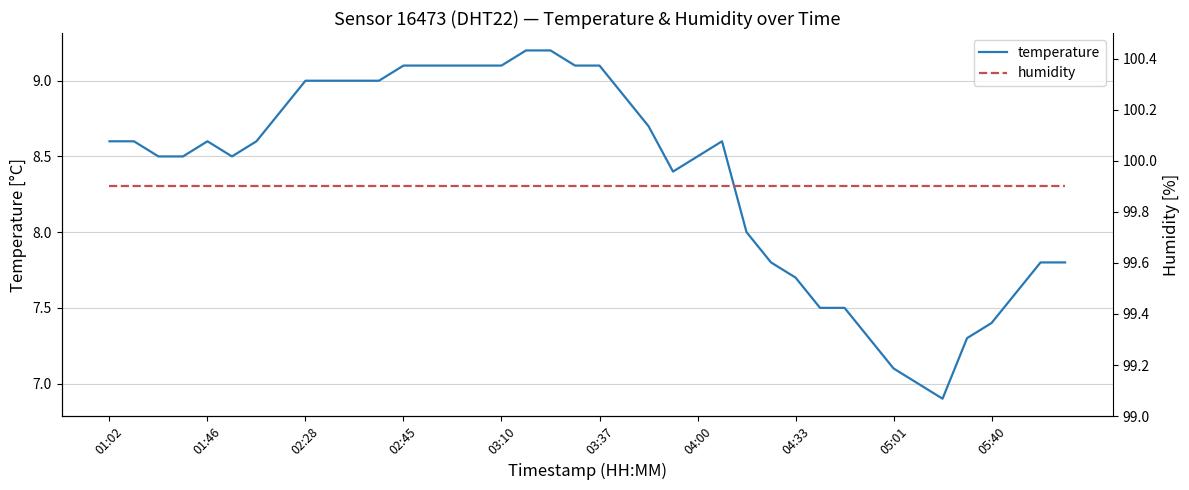

True or false: humidity has a value of 99.9 at 21.

True